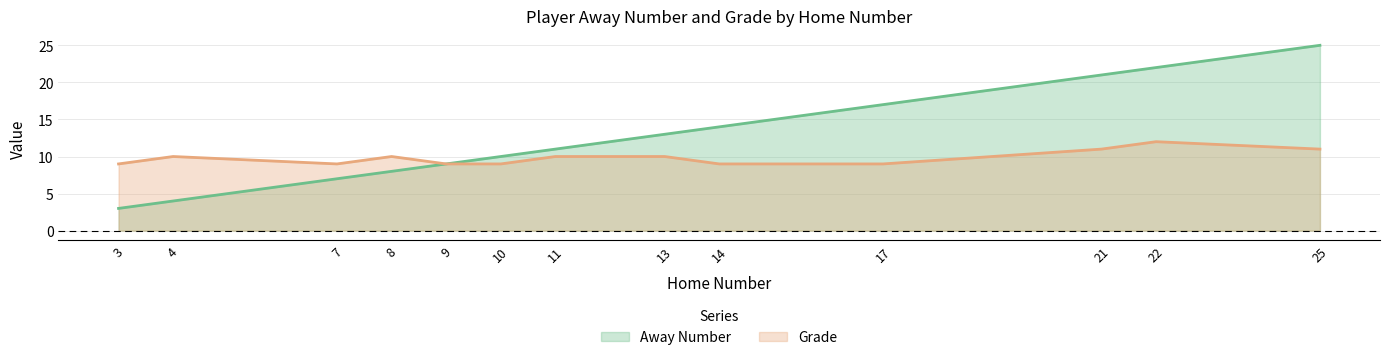

How many distinct data groups are displayed?

2